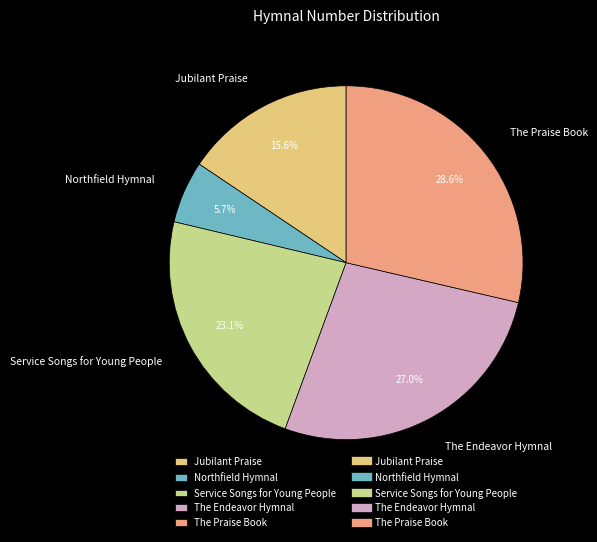

Which category has the smallest portion of the pie?

Northfield Hymnal